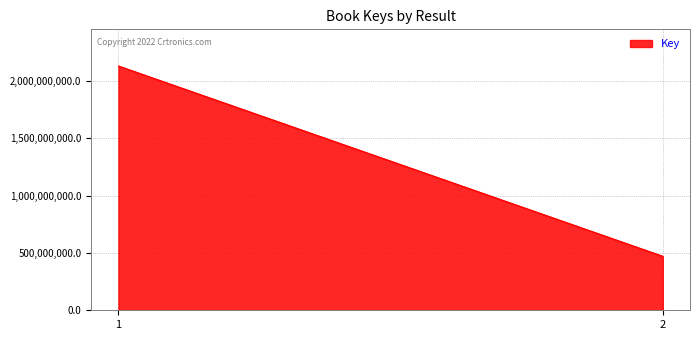

Rank the categories by value from lowest to highest.

2, 1